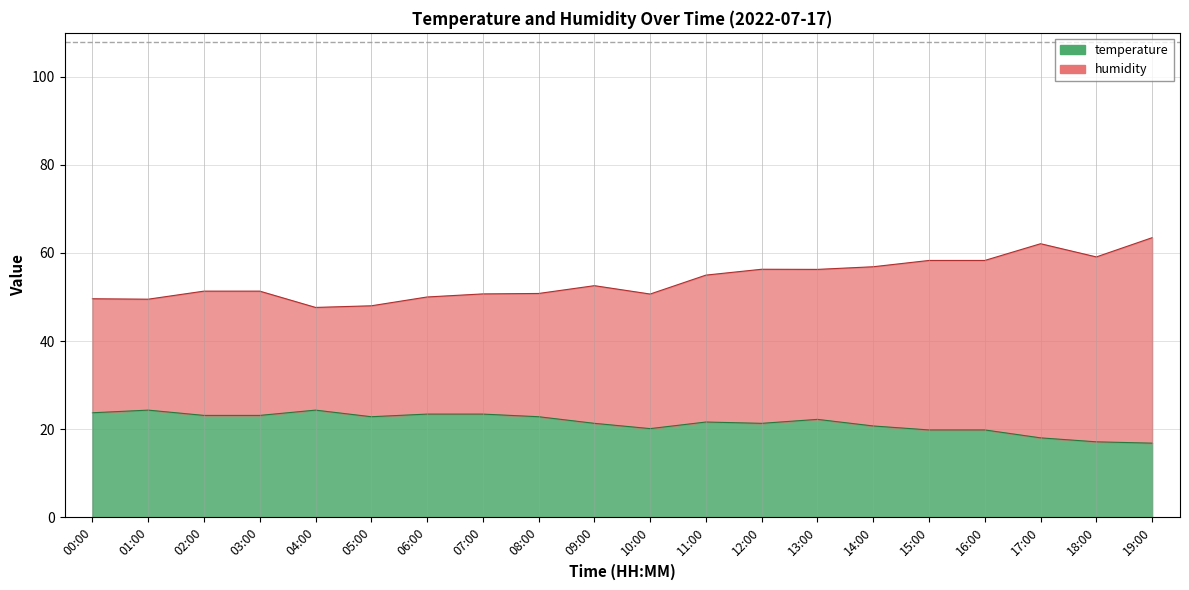

At 13:00, list the series in order from largest to smallest.

humidity, temperature